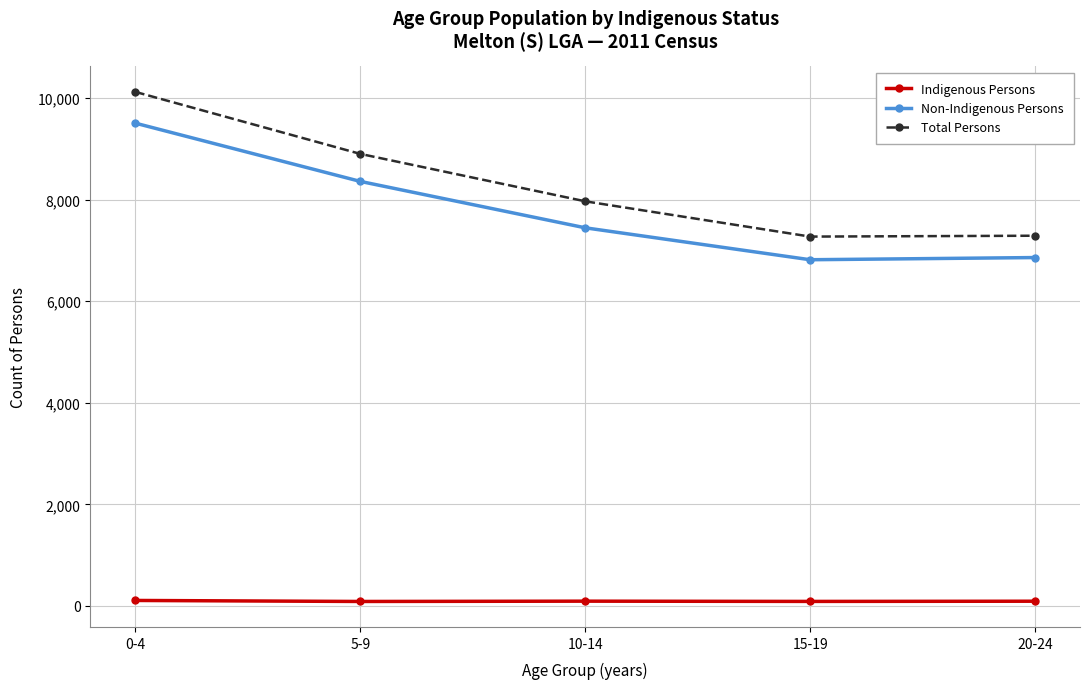

What is the sum of all Non-Indigenous Persons values?

38995